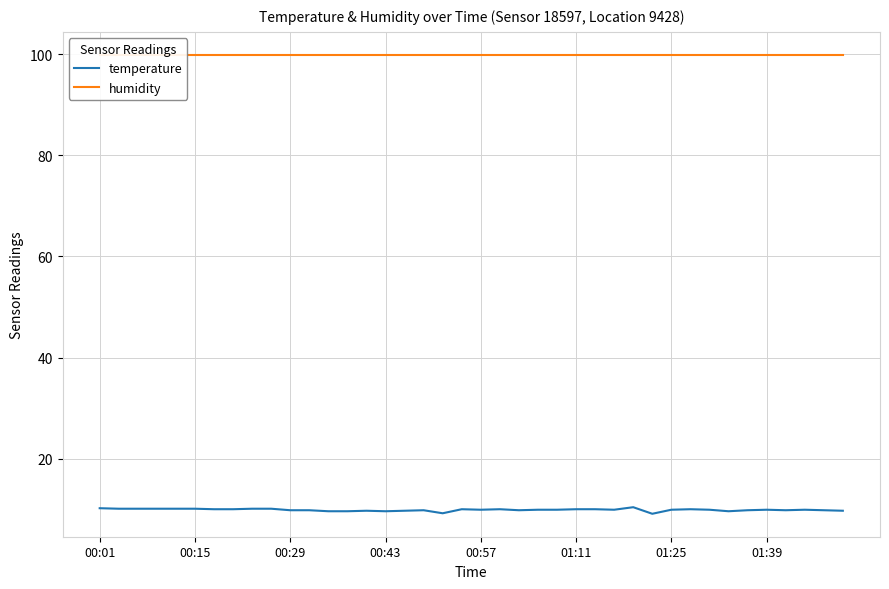

Read the temperature value at 01:25.

9.9